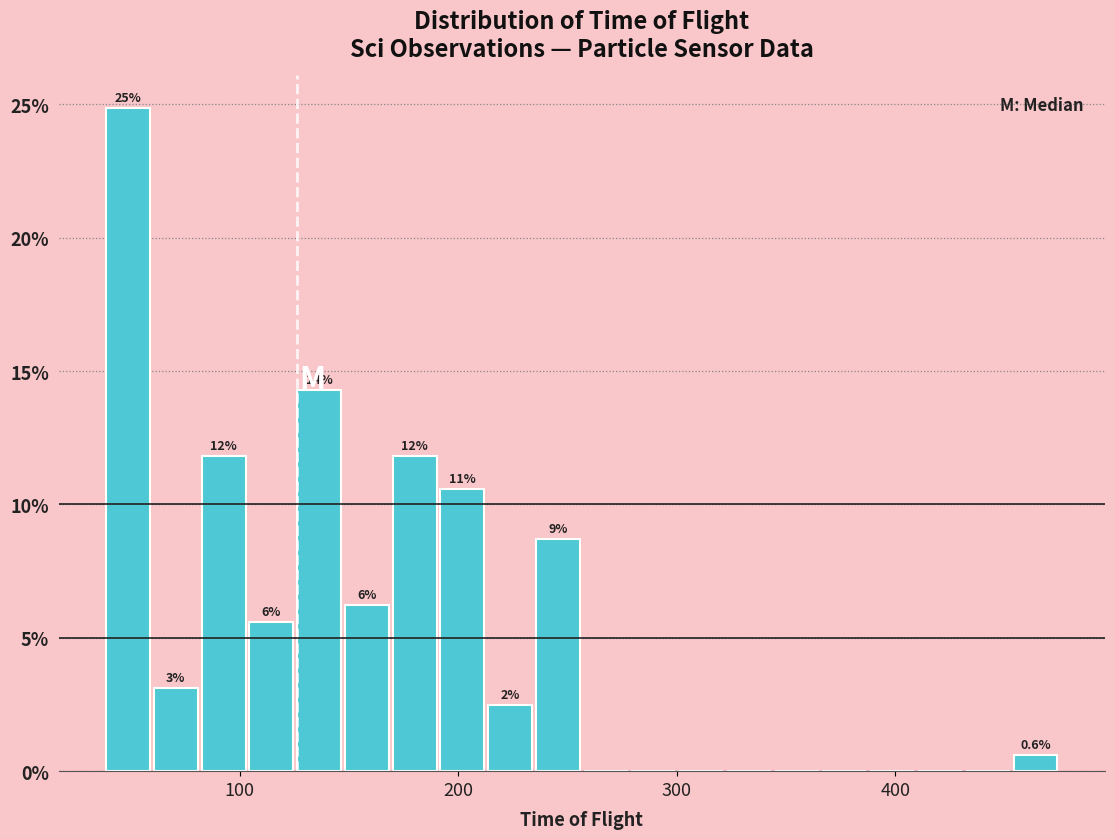

Around what value on the x-axis is the tallest bar? Give the approximate position of its centre, as read against the axis.

50